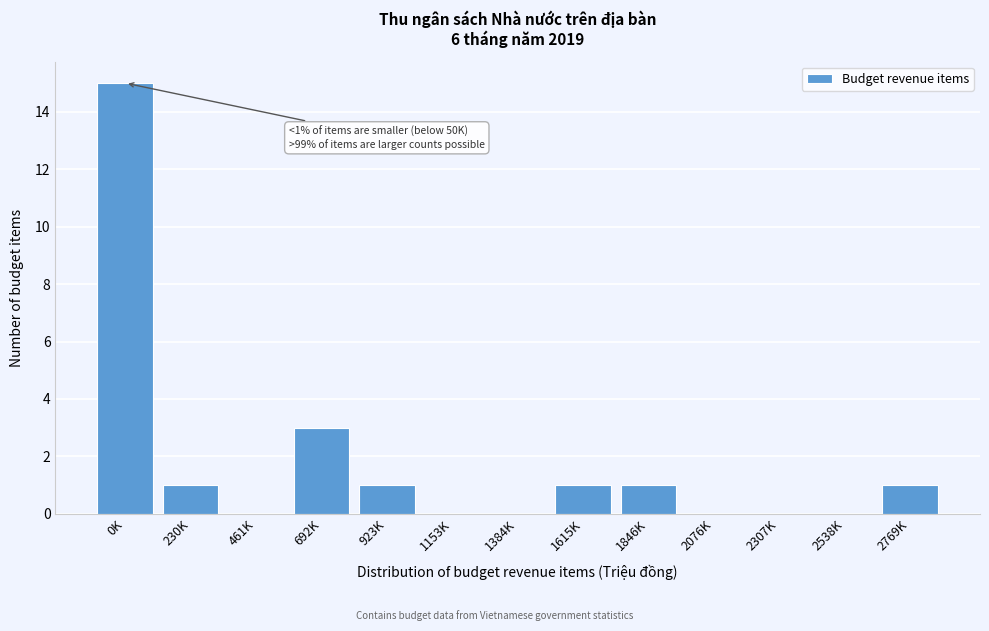

Reading left to right, extract all data points from this chart.

0K=15	230K=1	461K=0	692K=3	923K=1	1153K=0	1384K=0	1615K=1	1846K=1	2076K=0	2307K=0	2538K=0	2769K=1